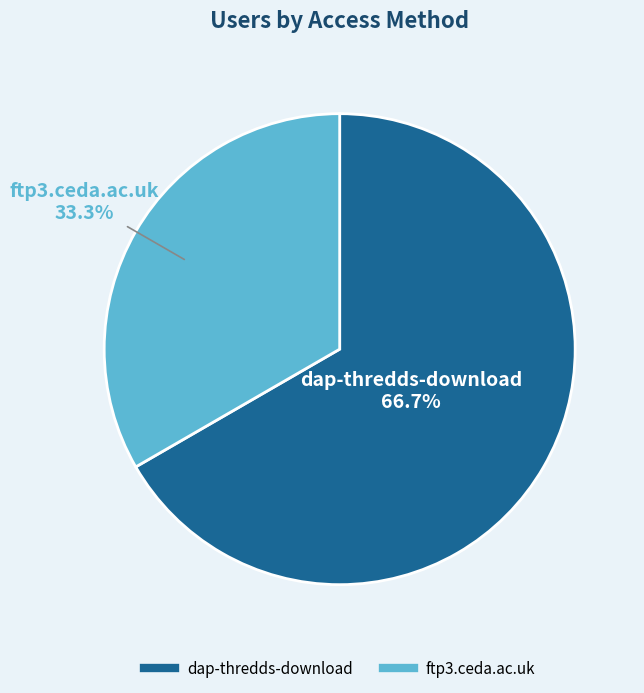

To the nearest percent, what portion does dap-thredds-download represent?

67%